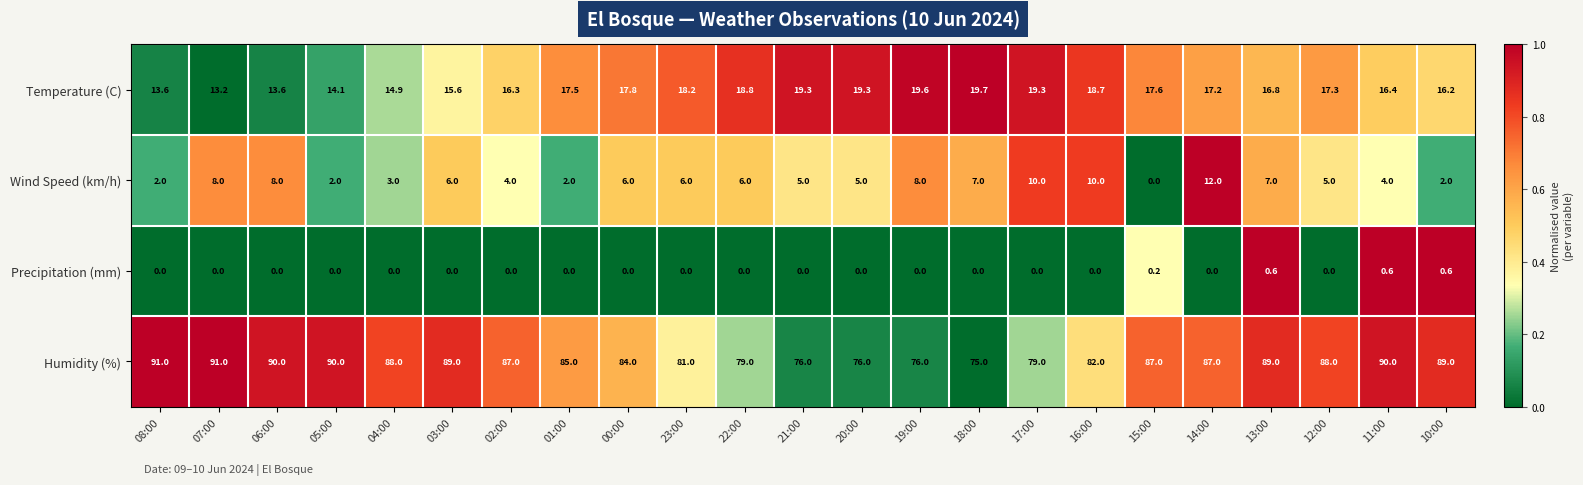

Rank the series by their maximum value, from highest to lowest.

Humidity (%), Temperature (C), Wind Speed (km/h), Precipitation (mm)